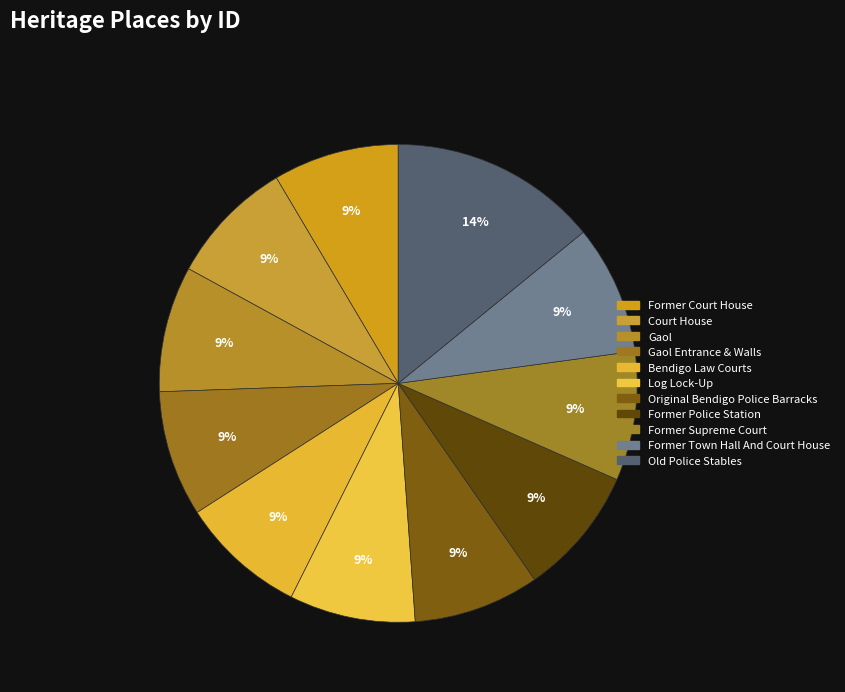

Rank the categories by value from highest to lowest.

Old Police Stables, Former Town Hall And Court House, Former Supreme Court, Former Police Station, Original Bendigo Police Barracks, Log Lock-Up, Bendigo Law Courts, Gaol Entrance & Walls, Gaol, Court House, Former Court House